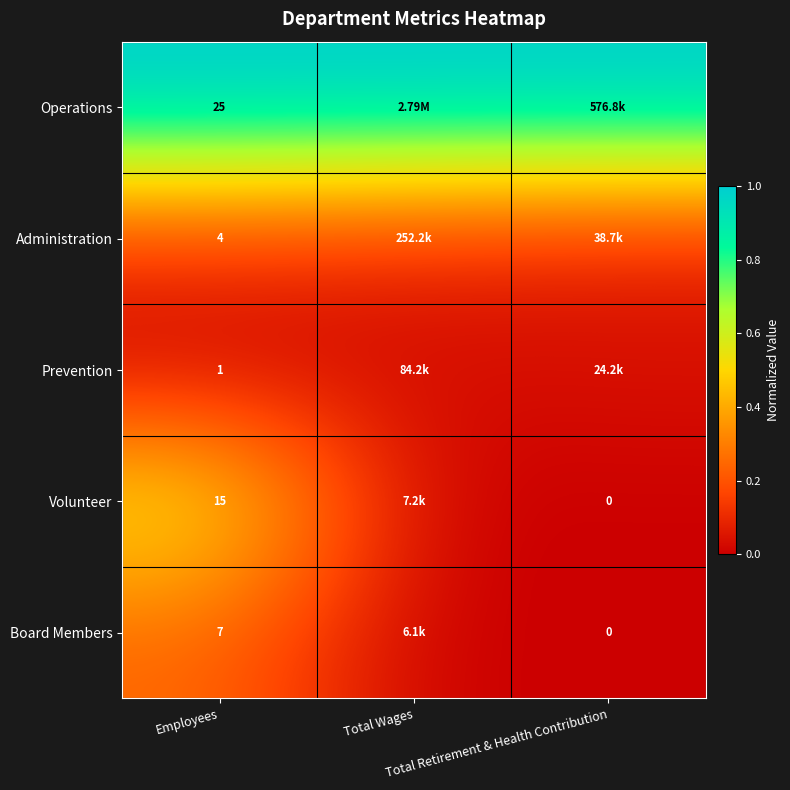

Which category has the lowest value across all series?

Employees